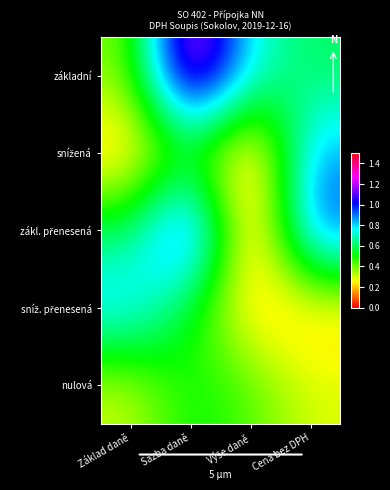

Which label corresponds to the smallest value in the chart?

Výše daně